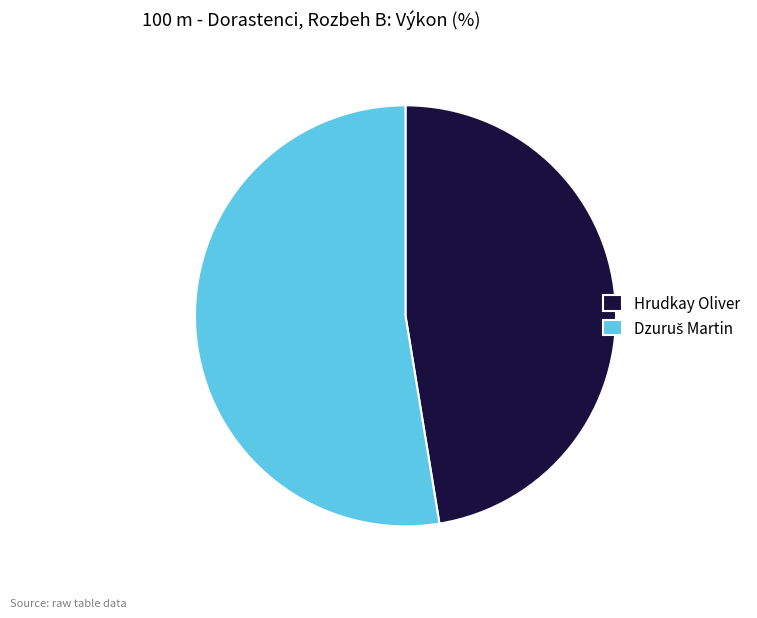

Which category has the smallest portion of the pie?

Hrudkay Oliver